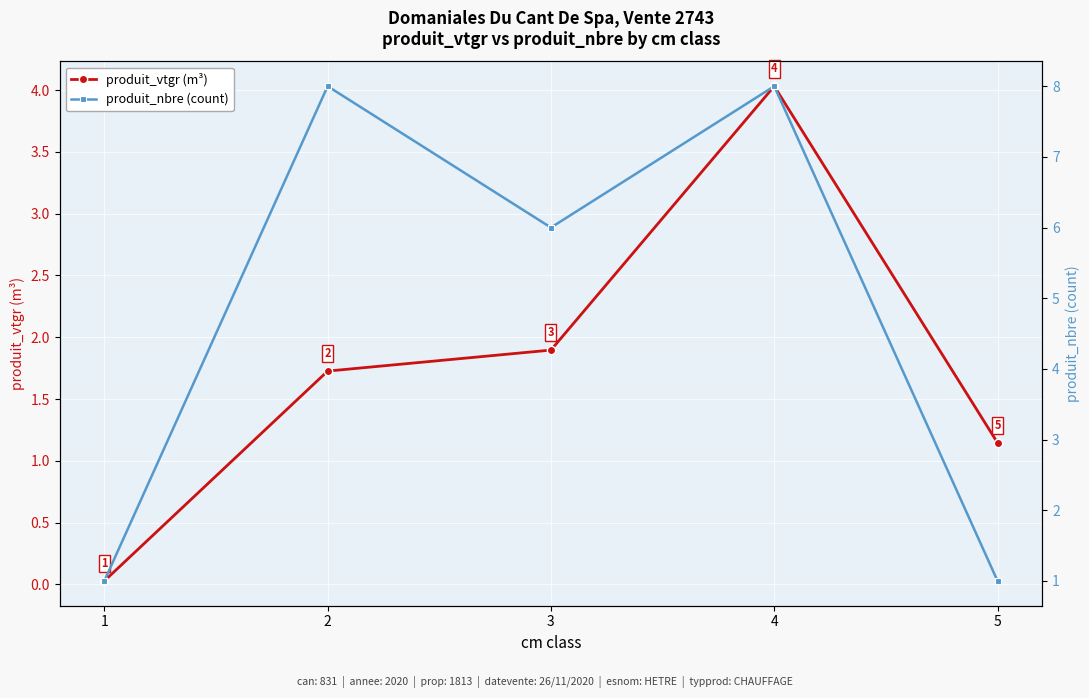

Which series has the largest total across all categories?

produit_nbre (count)